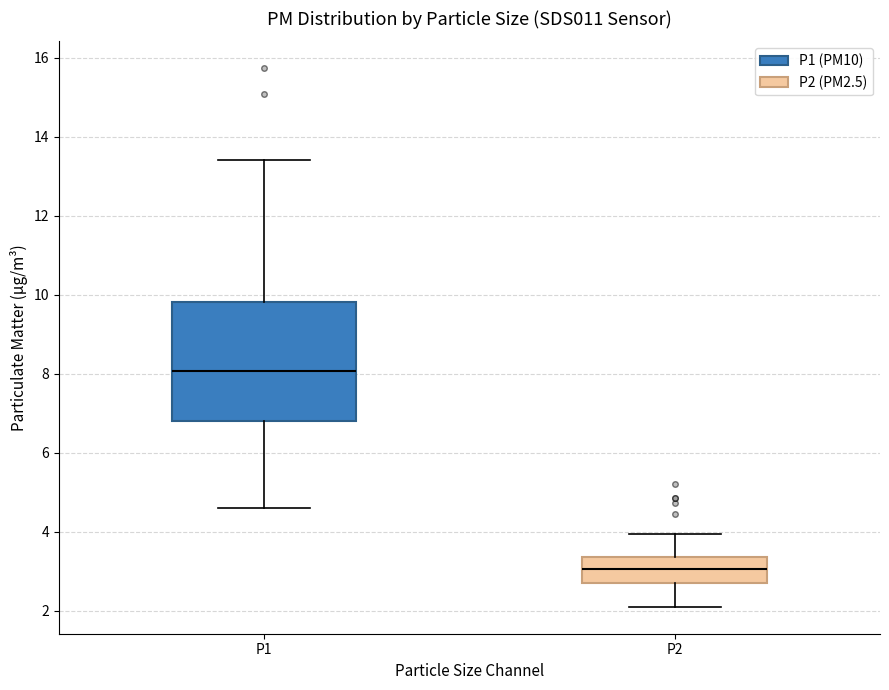

Reading left to right, transcribe this box plot: for each box, give where its median line is, the range the box spans, and where its two whiskers end, as read against the y-axis. The values are not printed on the chart, so give them approximately, as read against the axis.

P1: median 8.0, box 6.8 to 9.8, whiskers 4.6 to 13.4
P2: median 3.0, box 2.6 to 3.4, whiskers 2.2 to 4.0